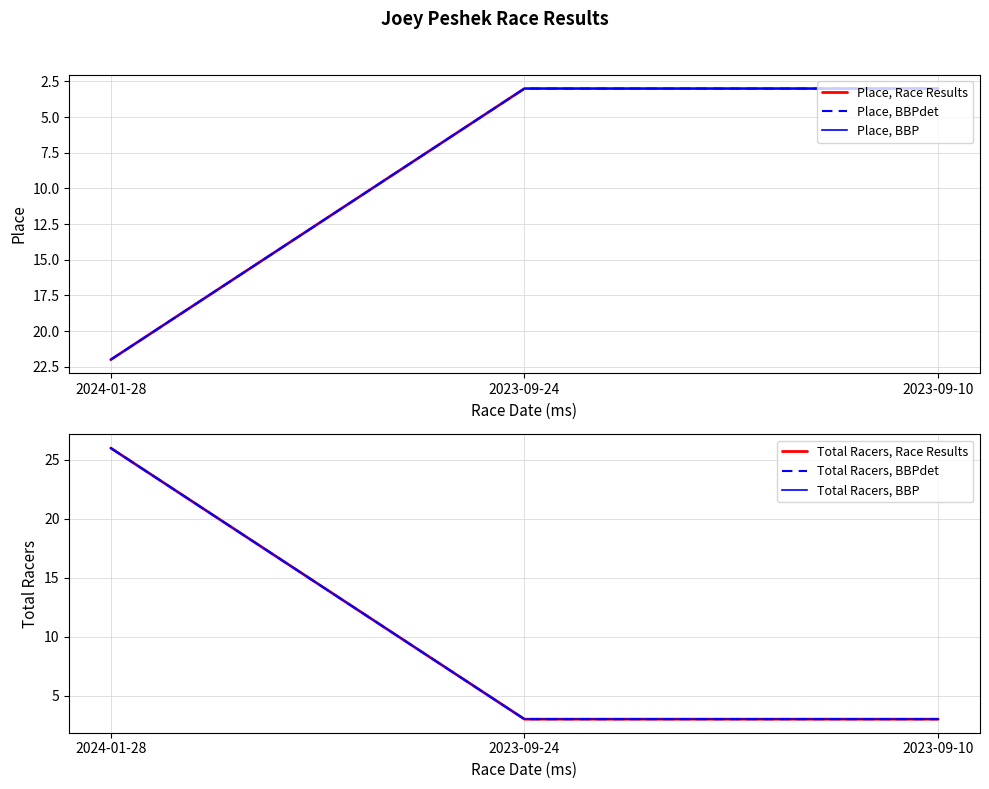

At which category is the sum across all series the highest?

2024-01-28